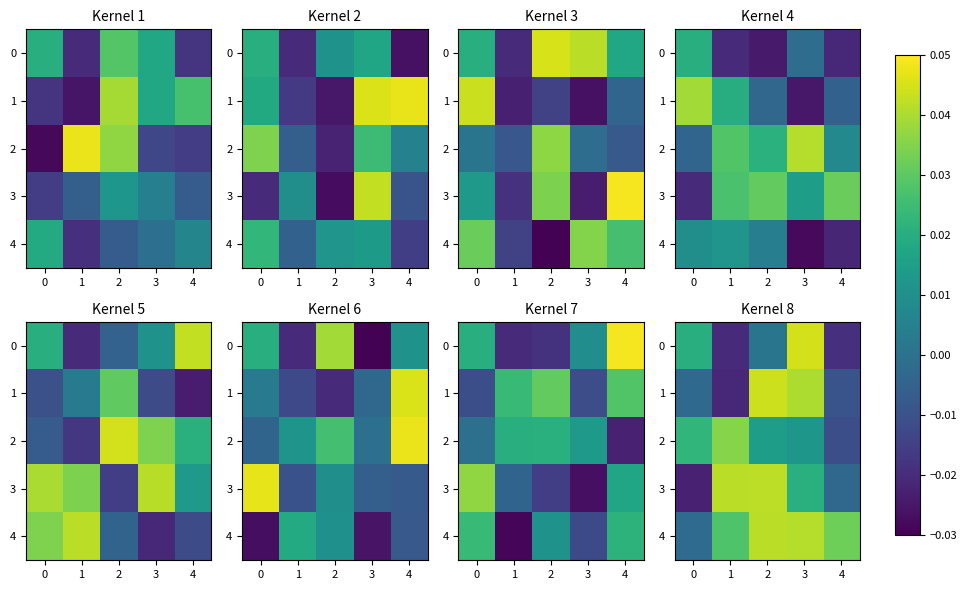

At which category is the sum across all series the highest?

3